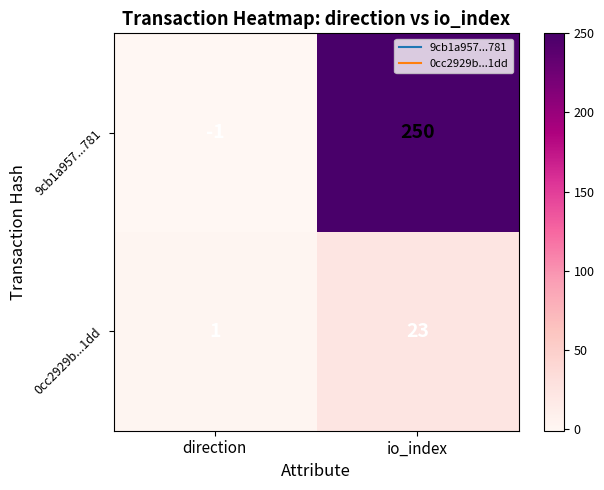

Which label corresponds to the smallest value in the chart?

direction